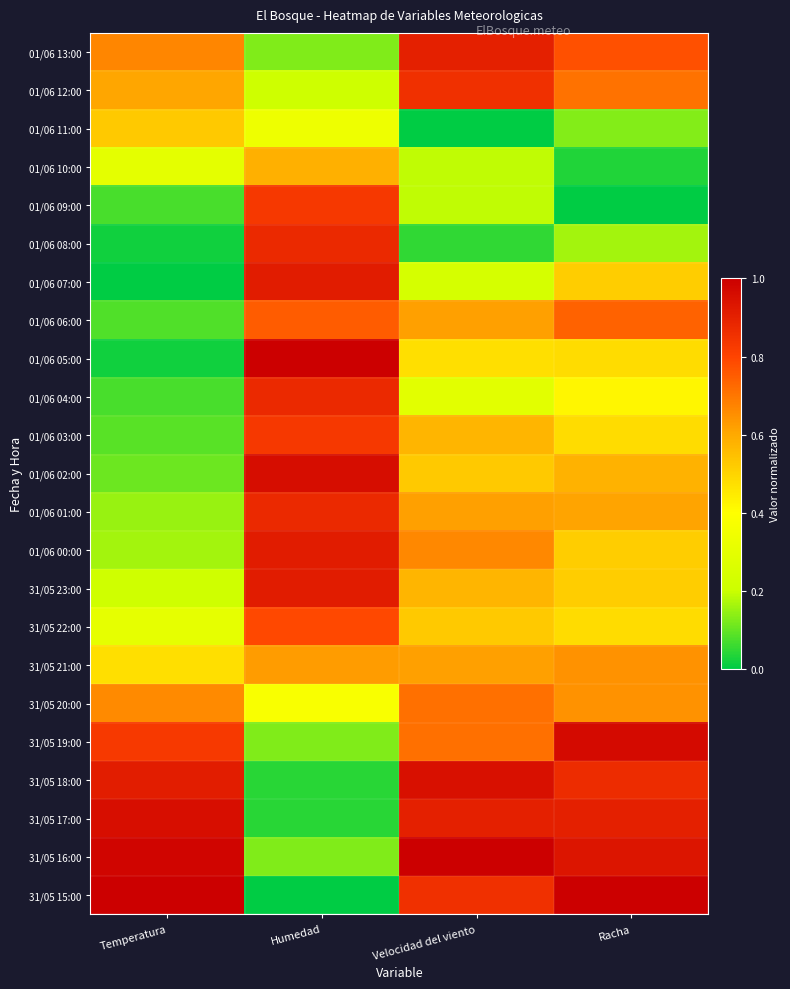

Reading left to right, transcribe all the data shown in this chart.

01/06 13:00: Temperatura=0.7	Humedad=0.1	Velocidad del viento=0.9	Racha=0.8
01/06 12:00: Temperatura=0.6	Humedad=0.2	Velocidad del viento=0.9	Racha=0.7
01/06 11:00: Temperatura=0.5	Humedad=0.3	Velocidad del viento=0.0	Racha=0.1
01/06 10:00: Temperatura=0.3	Humedad=0.6	Velocidad del viento=0.2	Racha=0.0
01/06 09:00: Temperatura=0.1	Humedad=0.8	Velocidad del viento=0.2	Racha=0.0
01/06 08:00: Temperatura=0.0	Humedad=0.9	Velocidad del viento=0.0	Racha=0.2
01/06 07:00: Temperatura=0.0	Humedad=0.9	Velocidad del viento=0.2	Racha=0.5
01/06 06:00: Temperatura=0.1	Humedad=0.8	Velocidad del viento=0.6	Racha=0.7
01/06 05:00: Temperatura=0.0	Humedad=1.0	Velocidad del viento=0.5	Racha=0.5
01/06 04:00: Temperatura=0.1	Humedad=0.9	Velocidad del viento=0.3	Racha=0.4
01/06 03:00: Temperatura=0.1	Humedad=0.8	Velocidad del viento=0.6	Racha=0.5
01/06 02:00: Temperatura=0.1	Humedad=1.0	Velocidad del viento=0.5	Racha=0.6
01/06 01:00: Temperatura=0.2	Humedad=0.9	Velocidad del viento=0.6	Racha=0.6
01/06 00:00: Temperatura=0.2	Humedad=0.9	Velocidad del viento=0.7	Racha=0.5
31/05 23:00: Temperatura=0.2	Humedad=0.9	Velocidad del viento=0.6	Racha=0.5
31/05 22:00: Temperatura=0.3	Humedad=0.8	Velocidad del viento=0.5	Racha=0.5
31/05 21:00: Temperatura=0.5	Humedad=0.6	Velocidad del viento=0.6	Racha=0.6
31/05 20:00: Temperatura=0.7	Humedad=0.4	Velocidad del viento=0.7	Racha=0.6
31/05 19:00: Temperatura=0.8	Humedad=0.1	Velocidad del viento=0.7	Racha=1.0
31/05 18:00: Temperatura=0.9	Humedad=0.0	Velocidad del viento=1.0	Racha=0.9
31/05 17:00: Temperatura=1.0	Humedad=0.0	Velocidad del viento=0.9	Racha=0.9
31/05 16:00: Temperatura=1.0	Humedad=0.1	Velocidad del viento=1.0	Racha=0.9
31/05 15:00: Temperatura=1.0	Humedad=0.0	Velocidad del viento=0.9	Racha=1.0